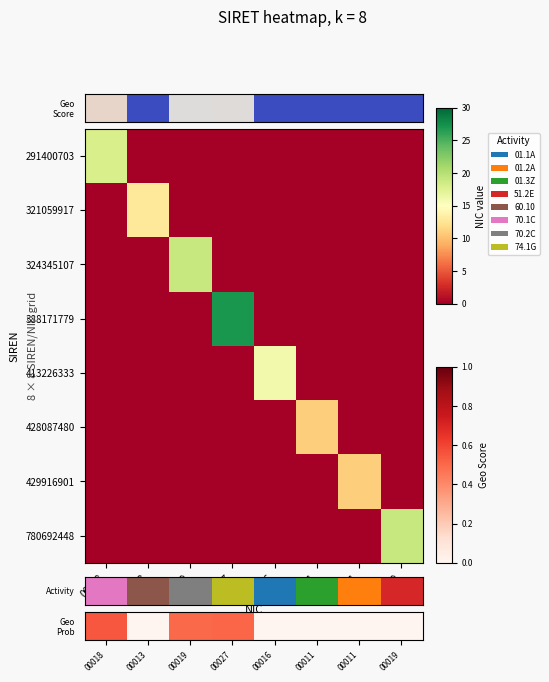

What is the difference between the highest and lowest values at 00019?

19.0